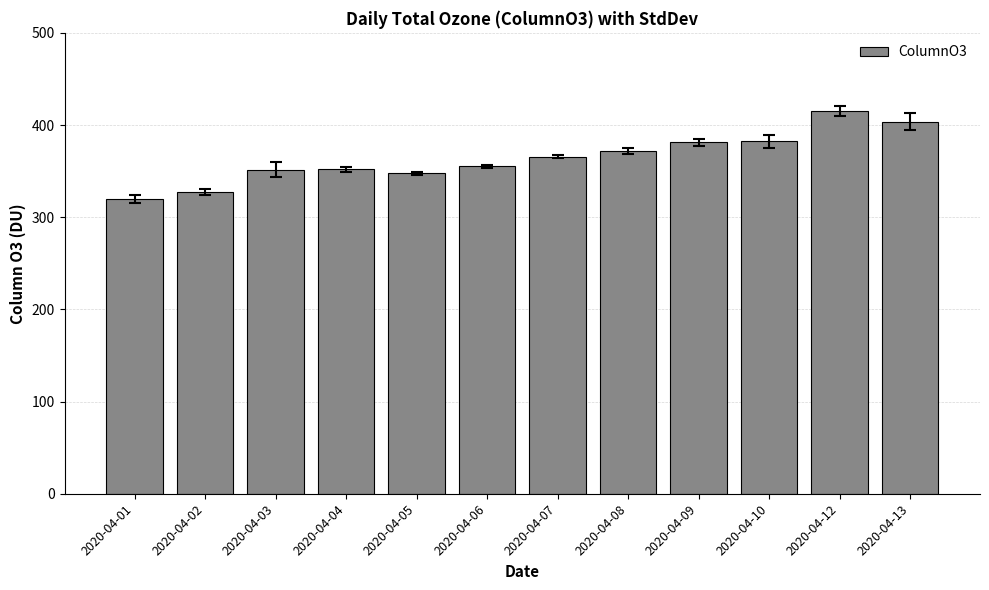

True or false: the data shows 381.4 at 2020-04-09.

True